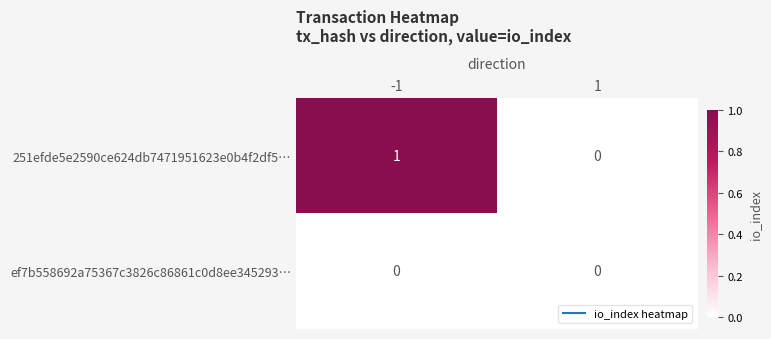

Is it true that ef7b558692a75367c3826c86861c0d8ee345293… equals 0 at -1?

True